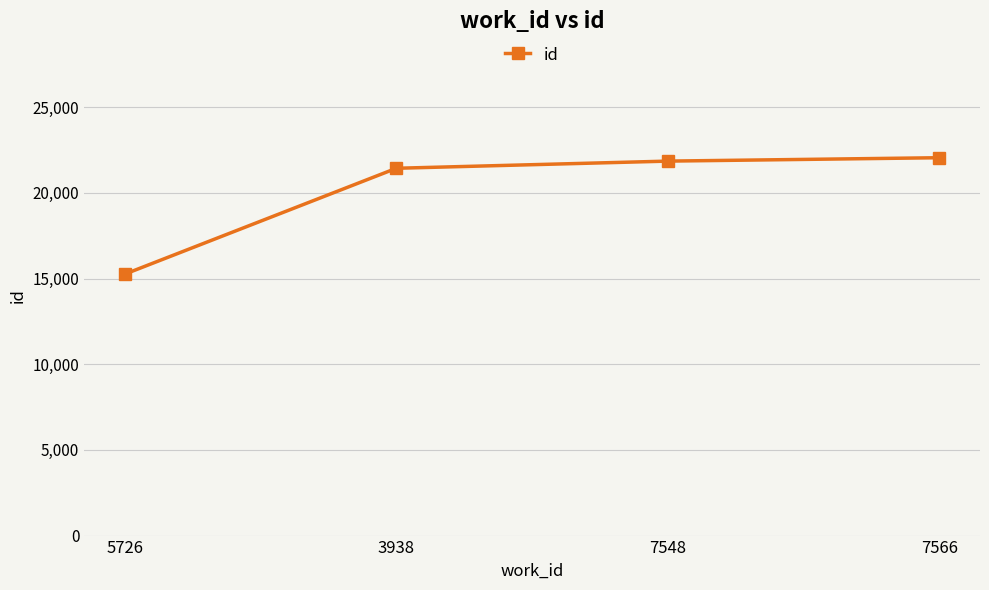

What is the ratio of the value at 5726 to the value at 3938?

0.7